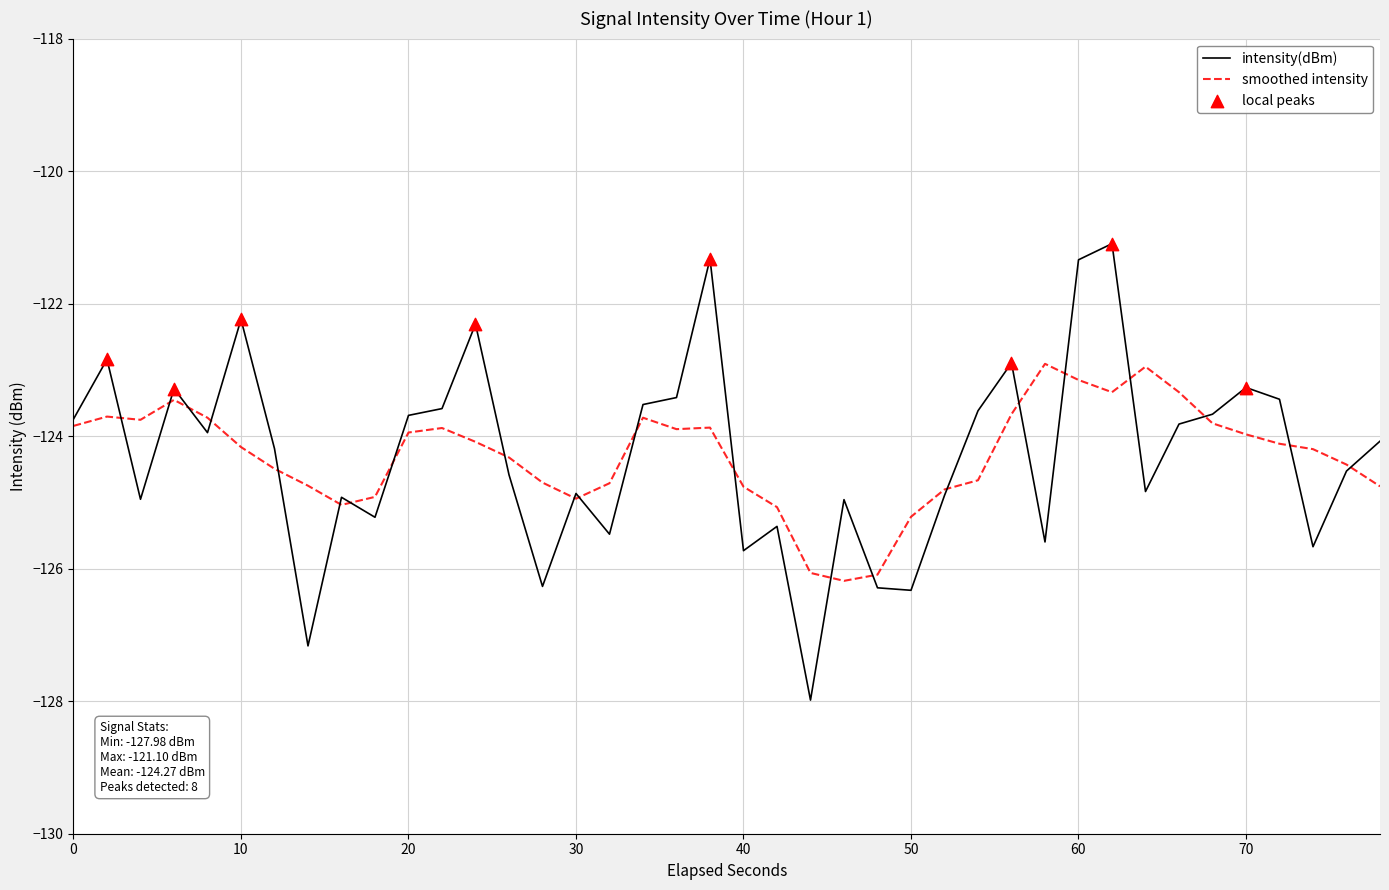

What is the minimum value for smoothed intensity?

-126.2